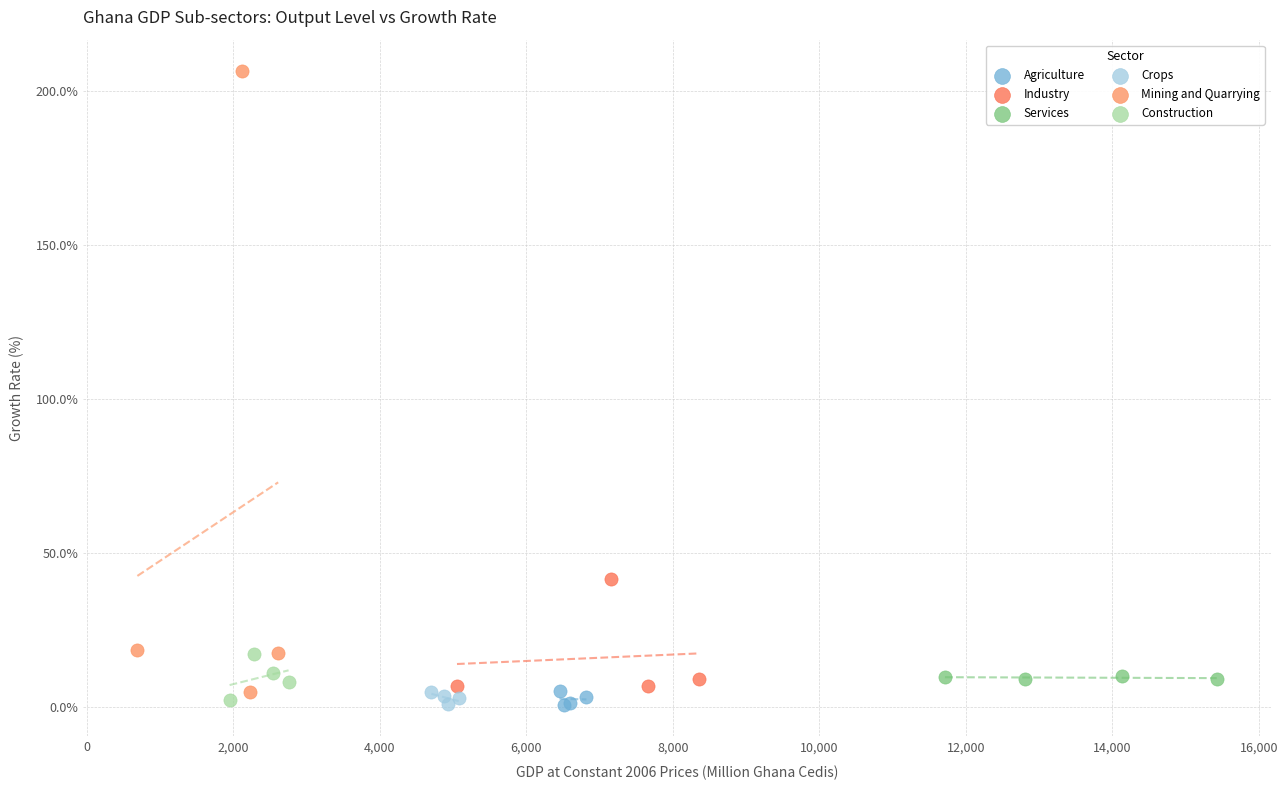

Which series reaches the maximum Y coordinate?

Mining and Quarrying